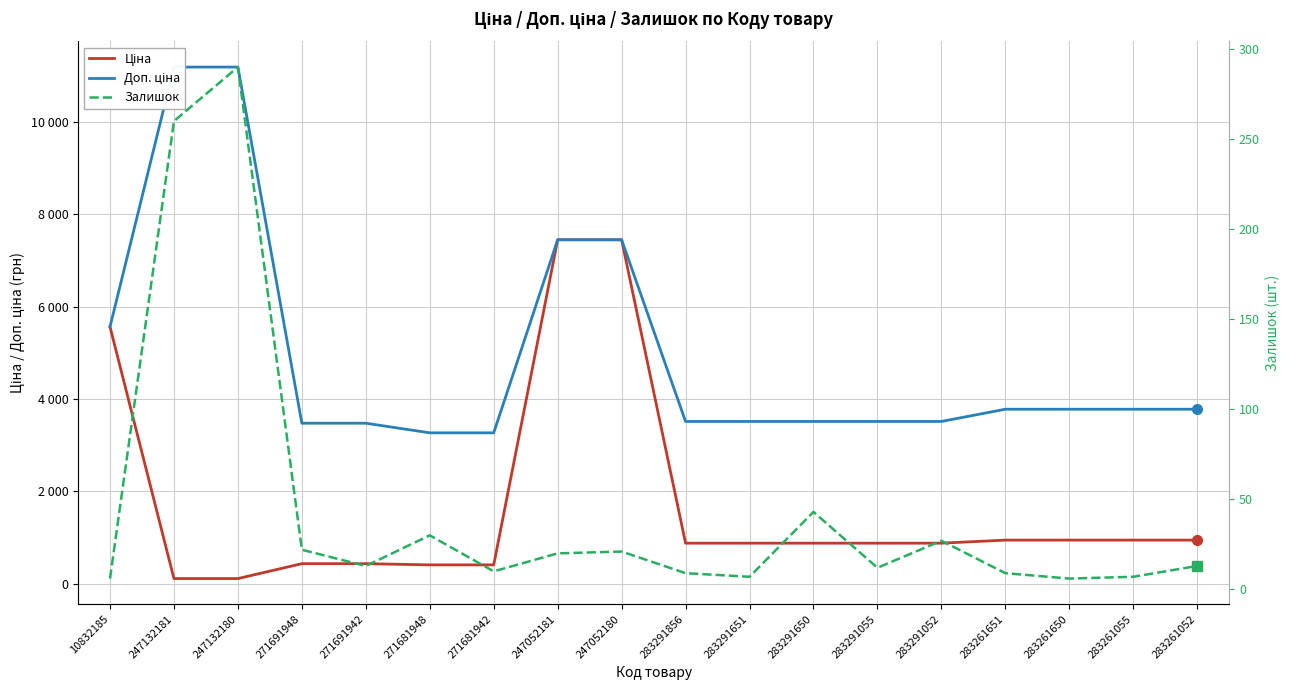

How many interior local valleys does the Залишок series have?

5